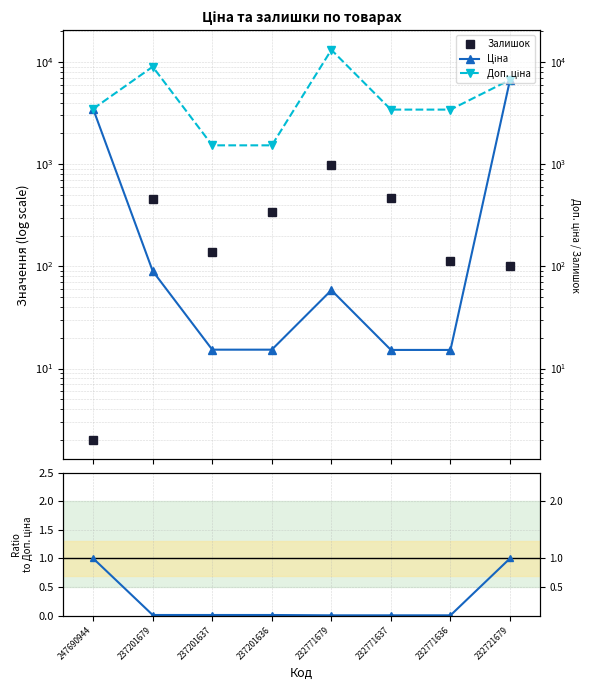

Count the number of data series in this chart.

4